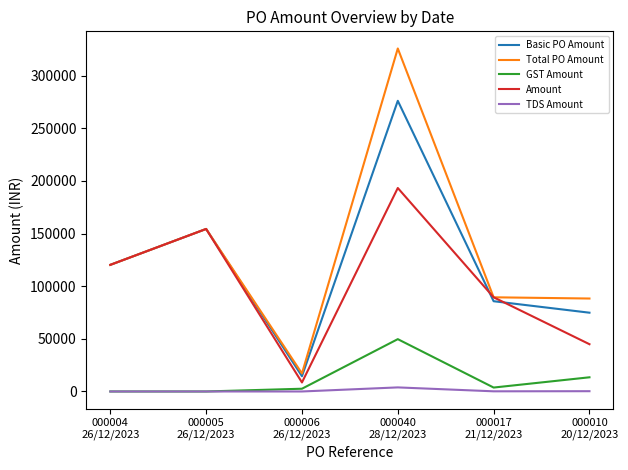

What are all the series names shown in the legend?

Basic PO Amount, Total PO Amount, GST Amount, Amount, TDS Amount